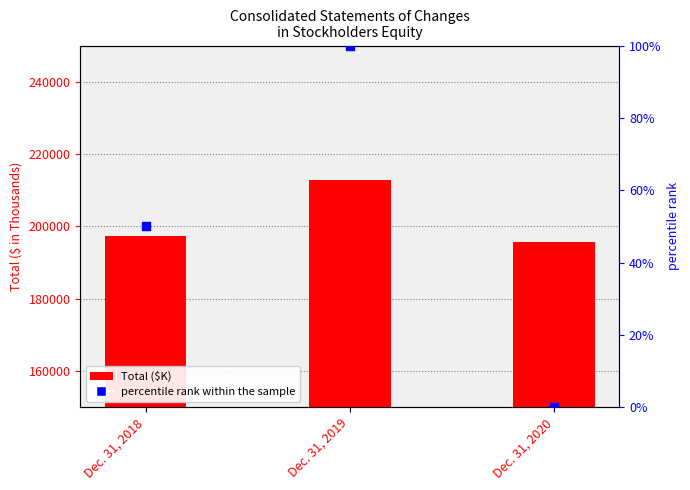

Is the value of Total ($K) at Dec. 31, 2018 greater than the value of percentile rank within the sample at Dec. 31, 2018?

Yes